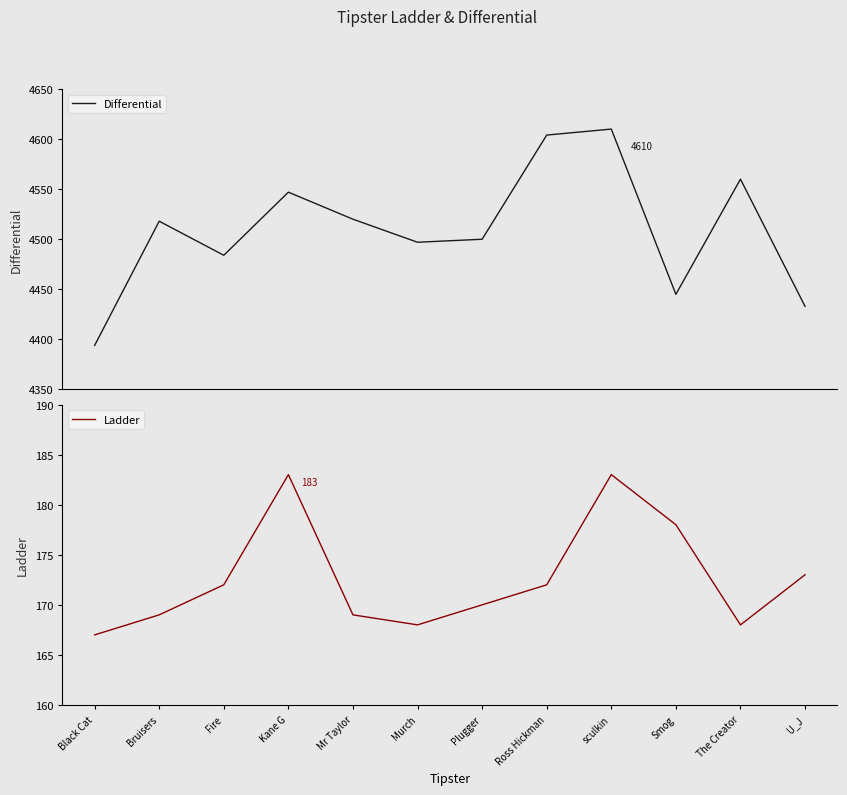

What is the label of the 8th point from the left?

Ross Hickman